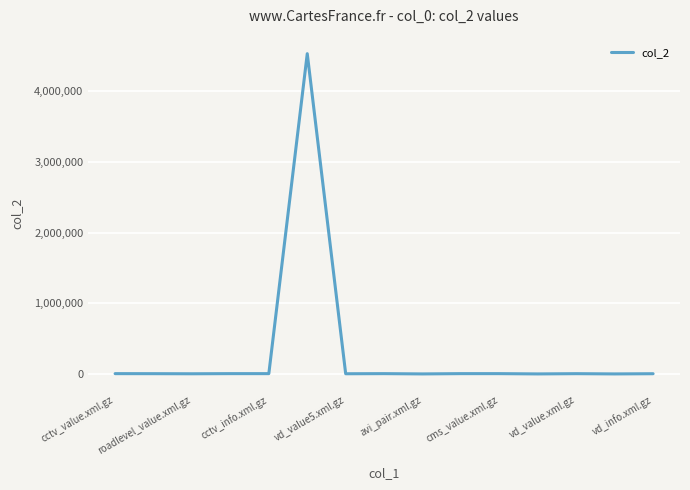

What is the greatest value displayed?

4534234